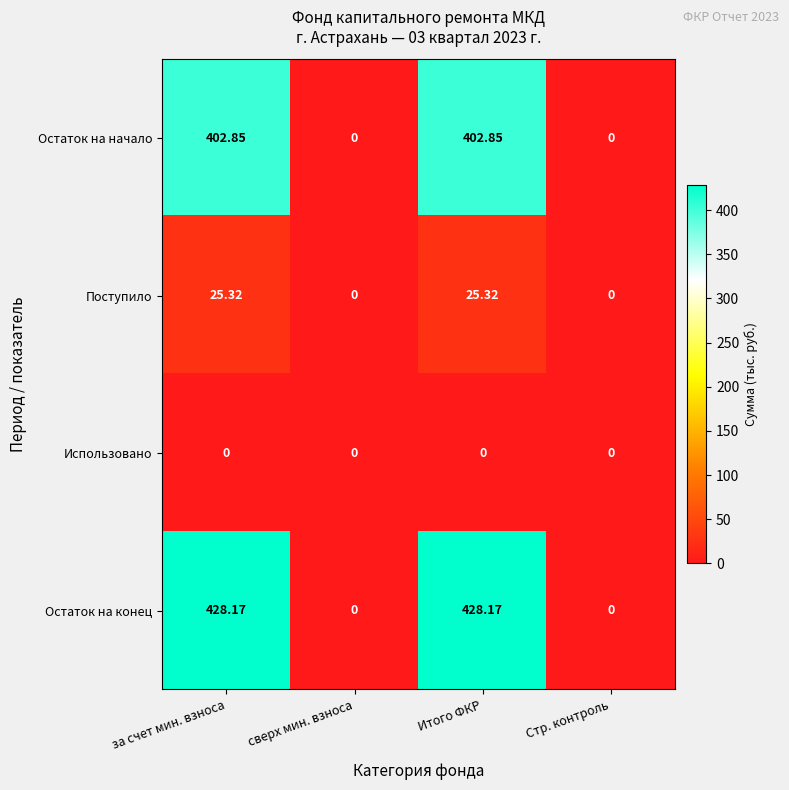

How many data points does each series have?

4